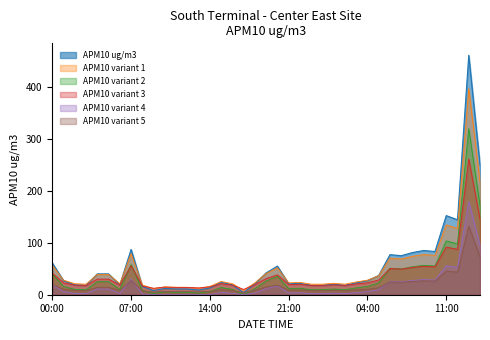

How many lines are shown in the chart?

6